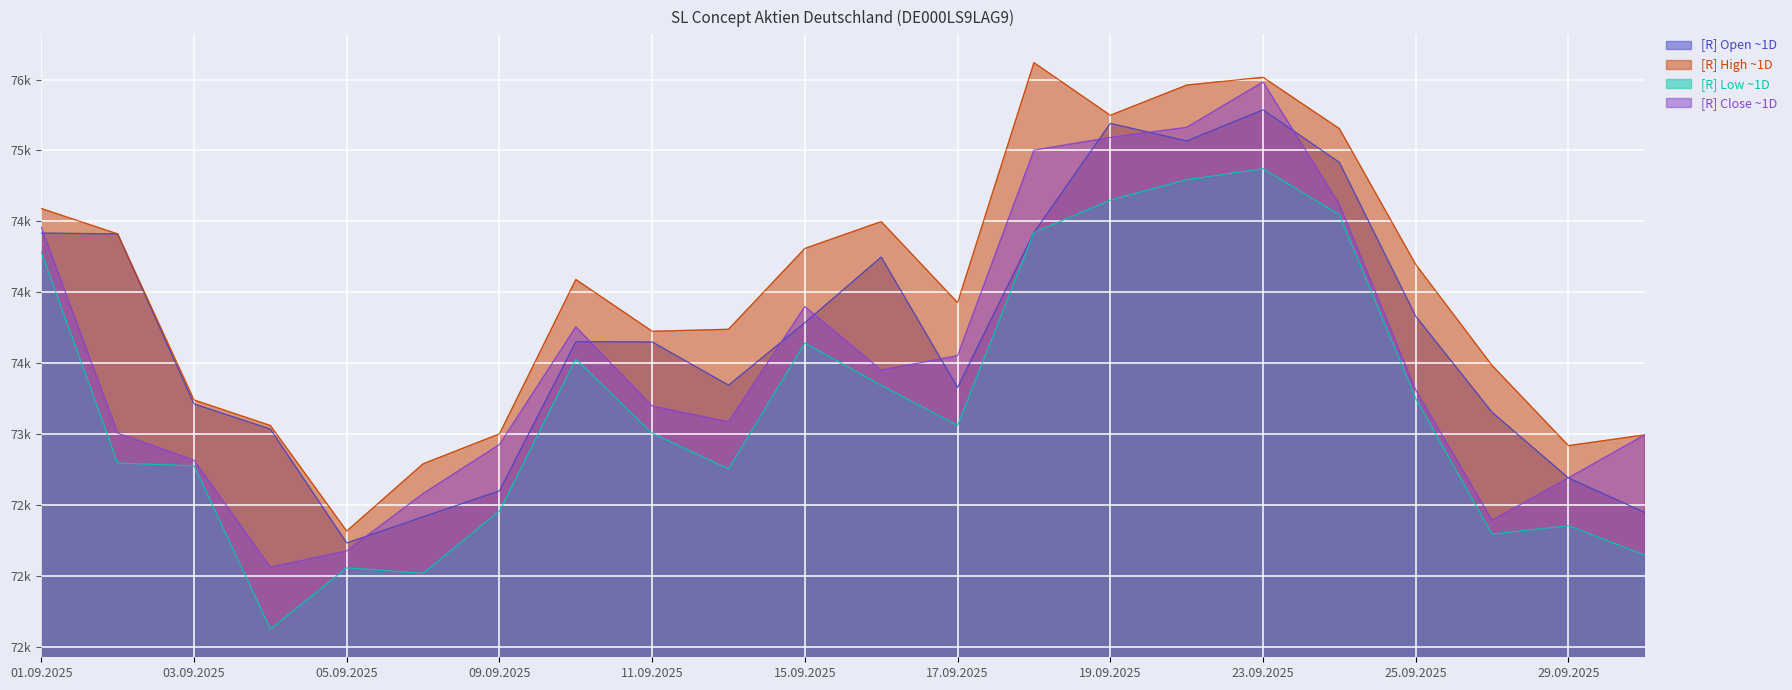

What is the value of the Low point at the 16th from the left?

74794